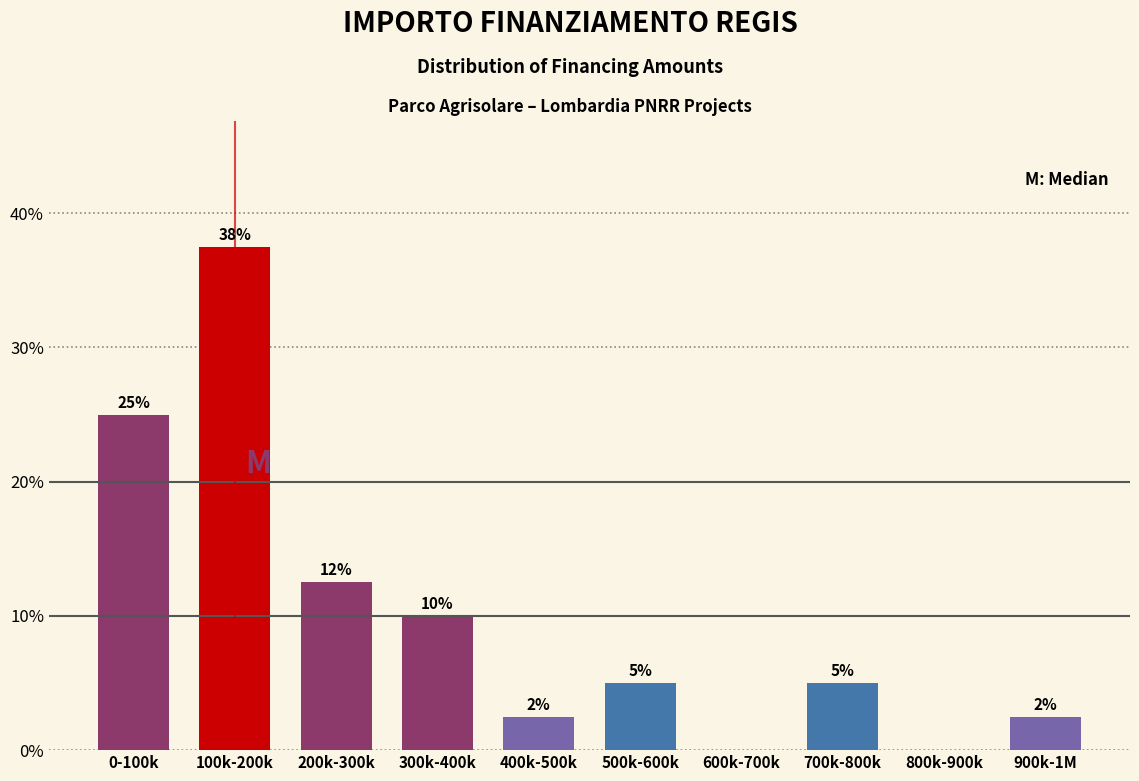

The chart shows a value of 23.2 at 600k-700k. True or false?

False